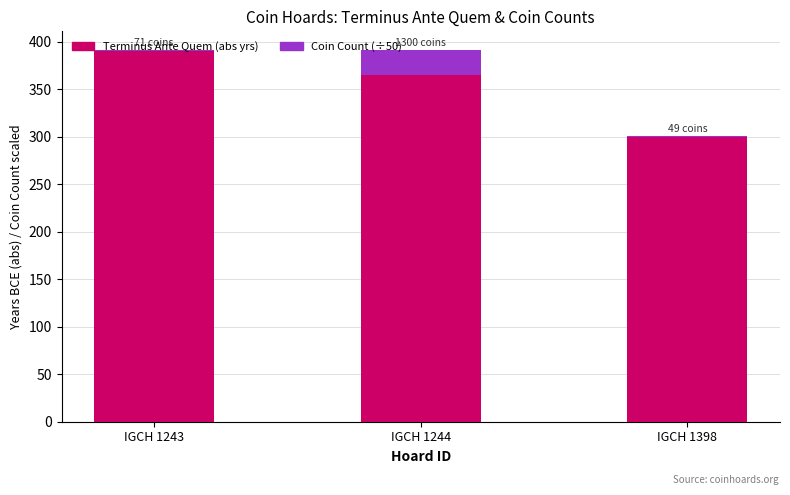

What is the total value across all series at IGCH 1244?

391.0